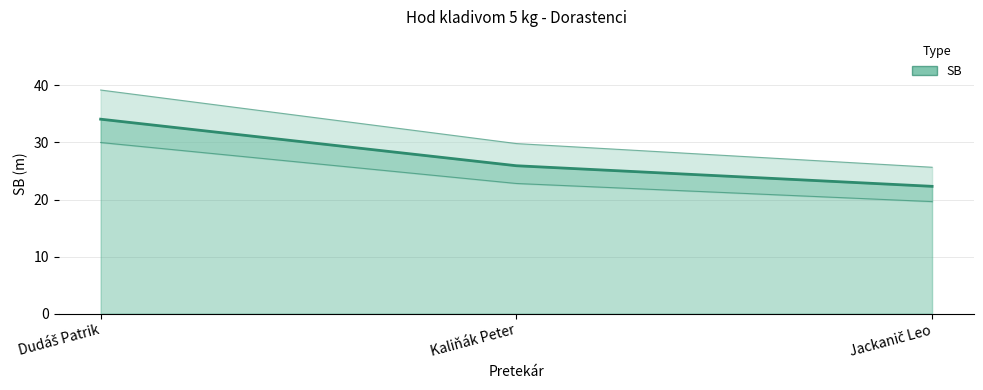

The value at Dudáš Patrik is 34.1. True or false?

True